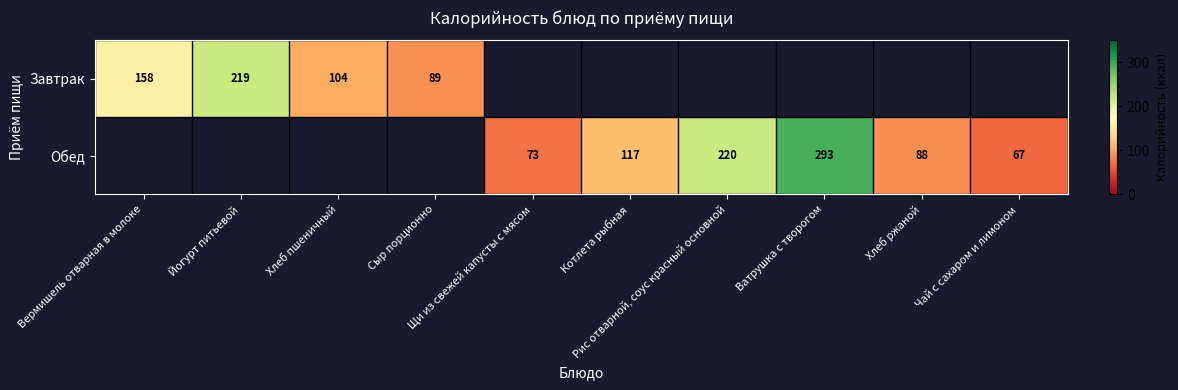

How many values in Обед are above zero?

6